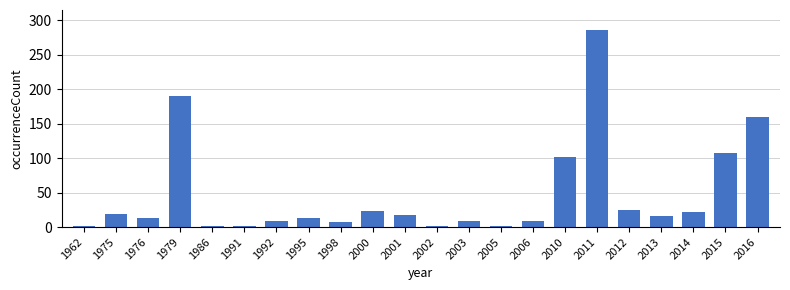

What is the sum of all values?

1038